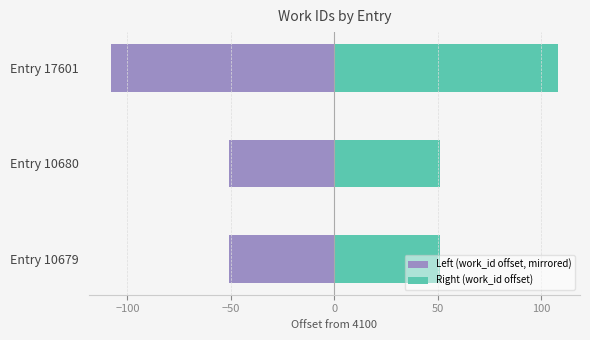

Reading left to right, what are all the values shown in this chart?

Left (work_id offset, mirrored): -51	-51	-108
Right (work_id offset): 51	51	108